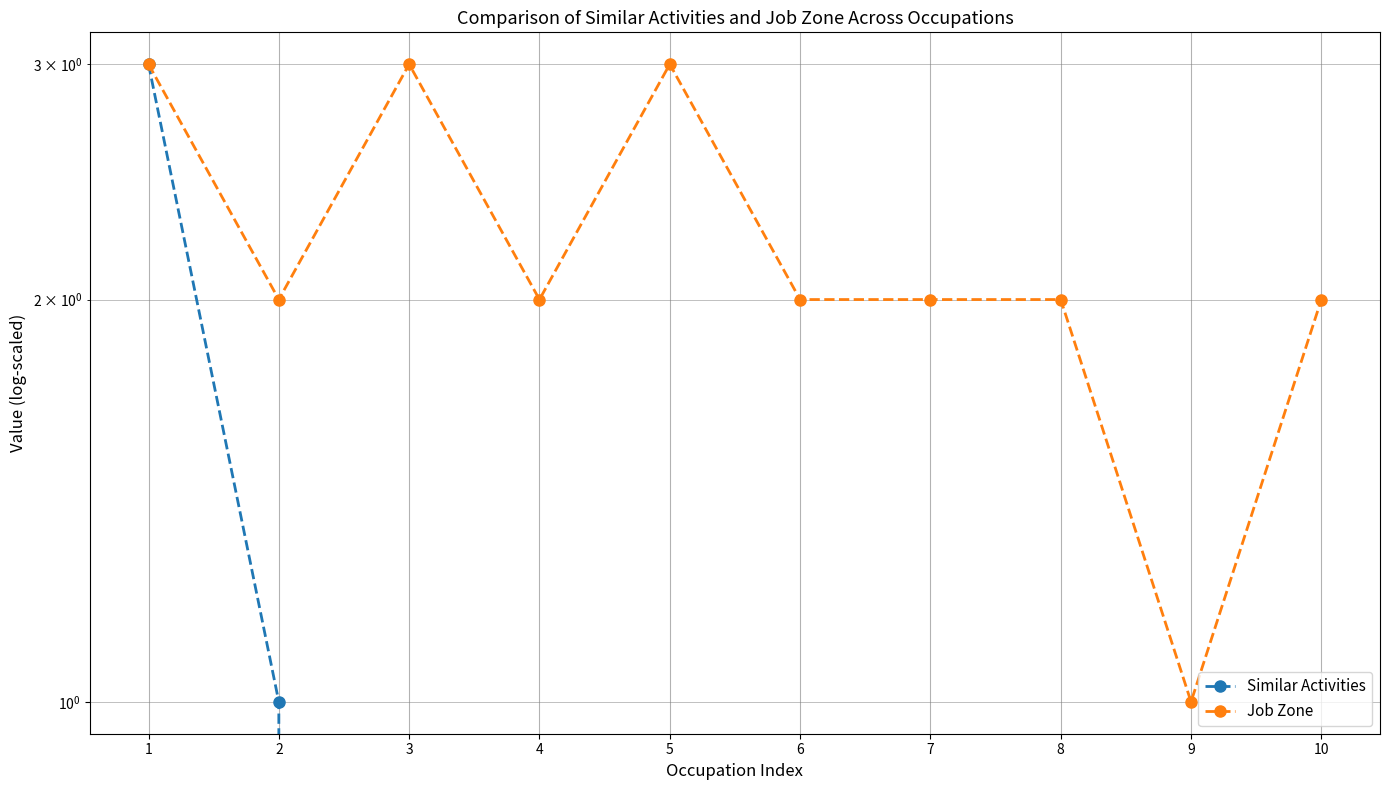

Reading right to left, what are all the values shown in this chart?

Similar Activities: 10=0	9=0	8=0	7=0	6=0	5=0	4=0	3=0	2=1	1=3
Job Zone: 10=2	9=1	8=2	7=2	6=2	5=3	4=2	3=3	2=2	1=3